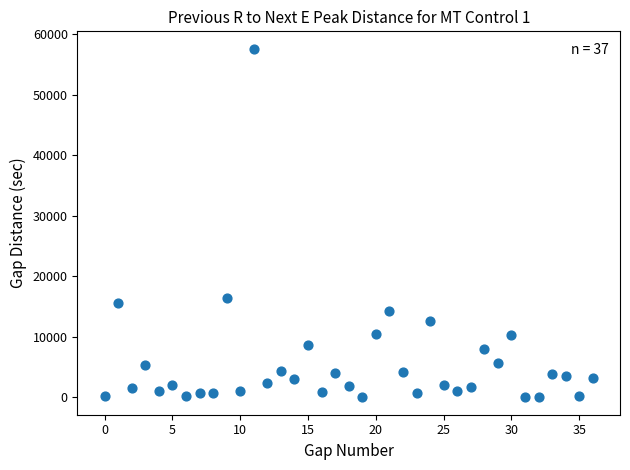

What Y value in the scatter plot is closest to 28787?

16330